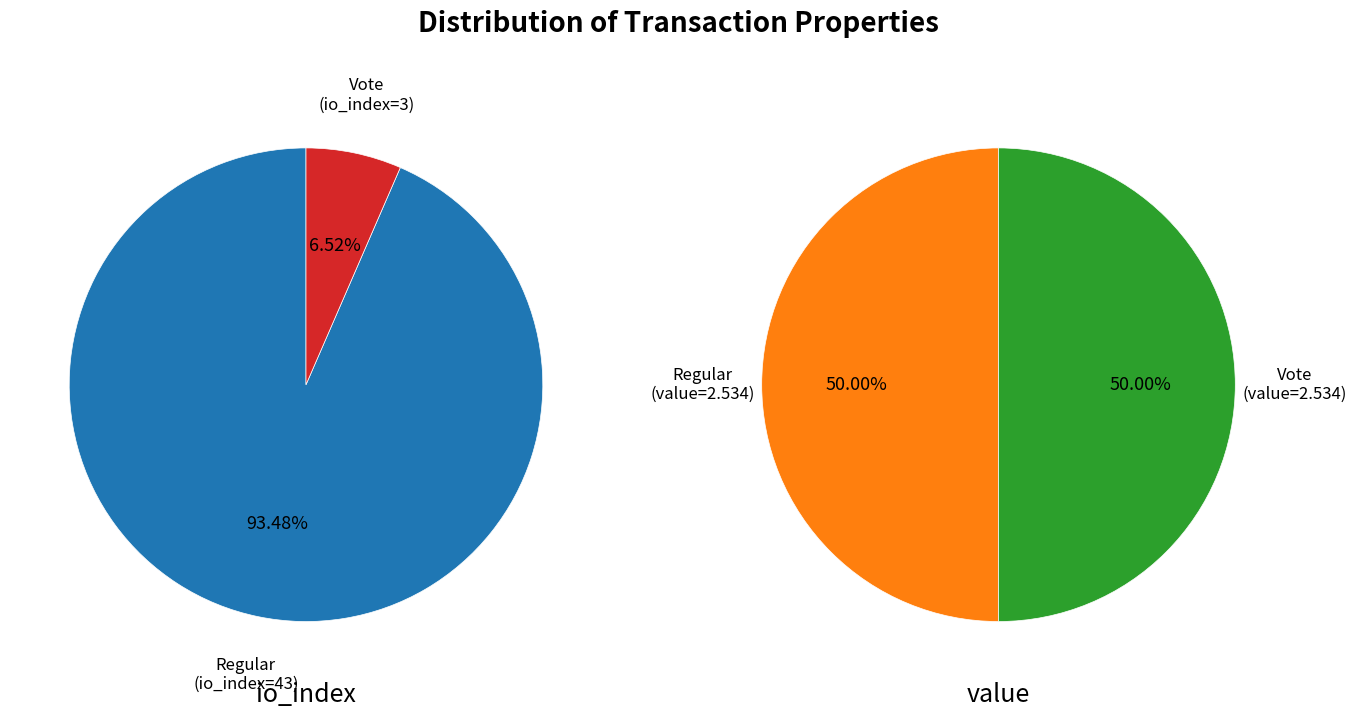

Is it true that value is 55% of the pie?

False